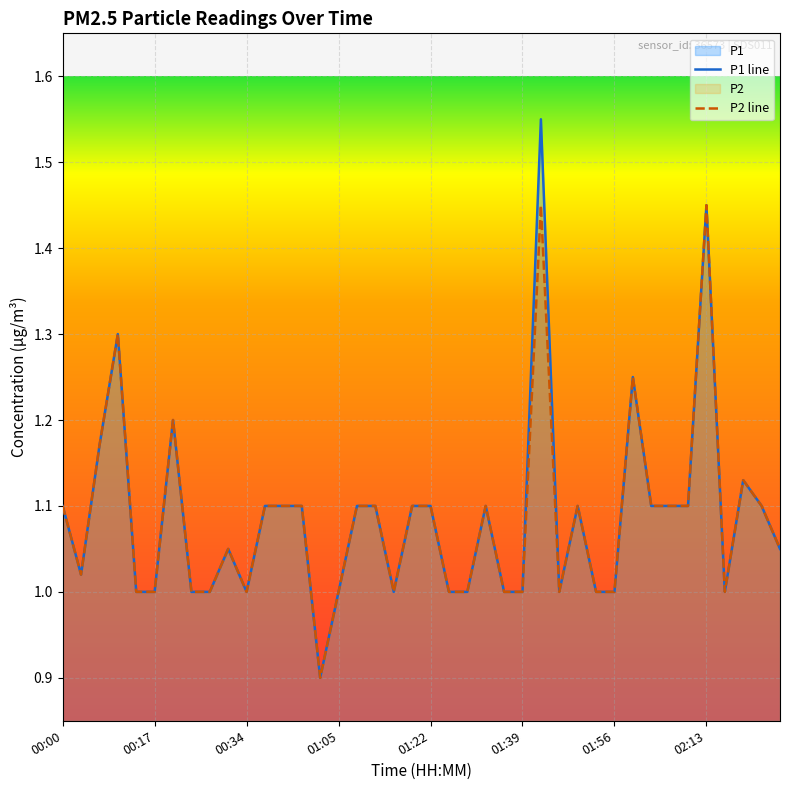

Rank the series by their maximum value, from highest to lowest.

P1 line, P2 line